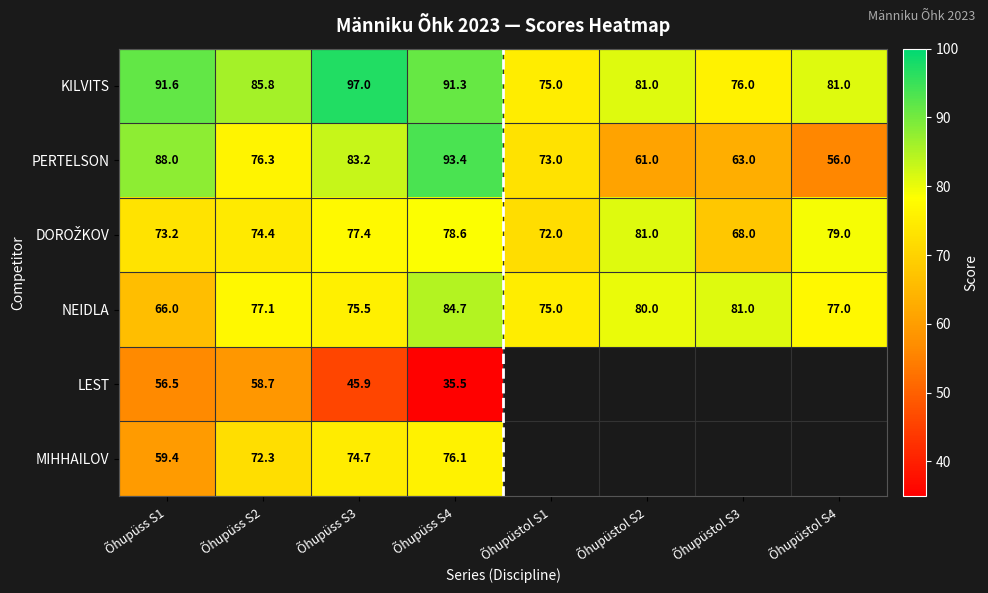

What is the spread (max minus min) of values at Õhupüss S1?

35.1